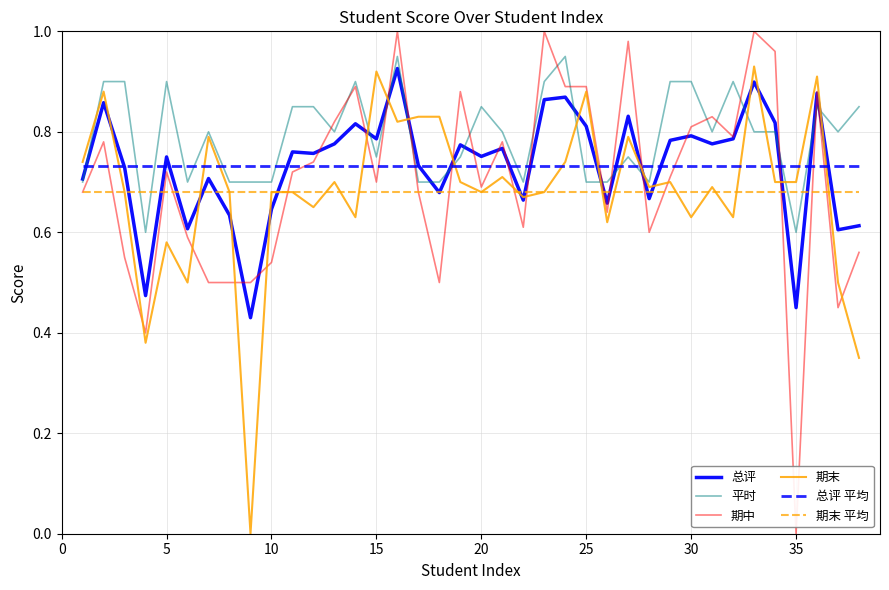

Which series has the largest range (max minus min)?

期中